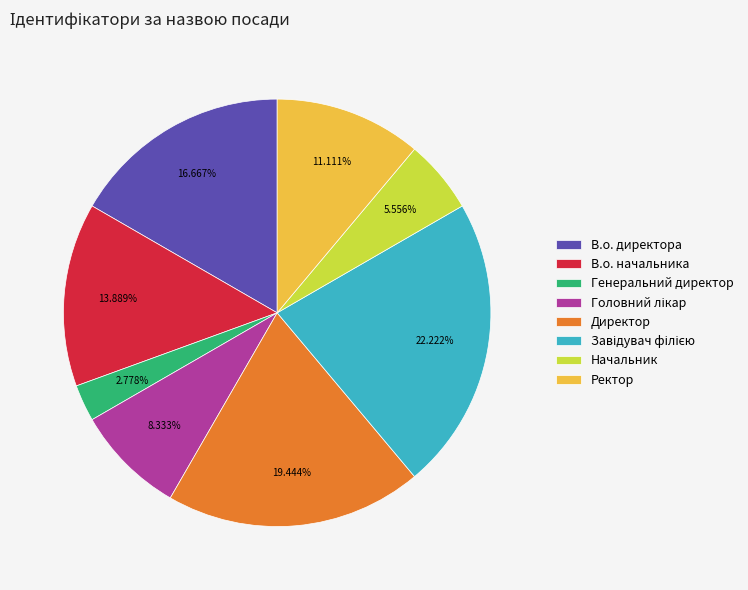

Count the number of slices in the pie.

8